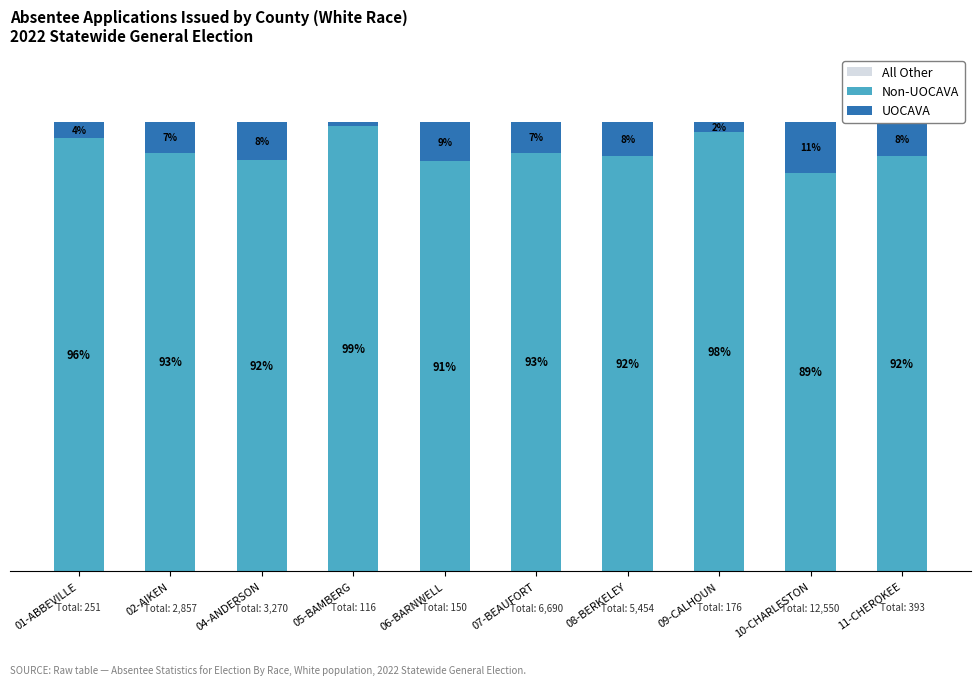

At 02-AIKEN, list the series in order from largest to smallest.

Non-UOCAVA, UOCAVA, All Other